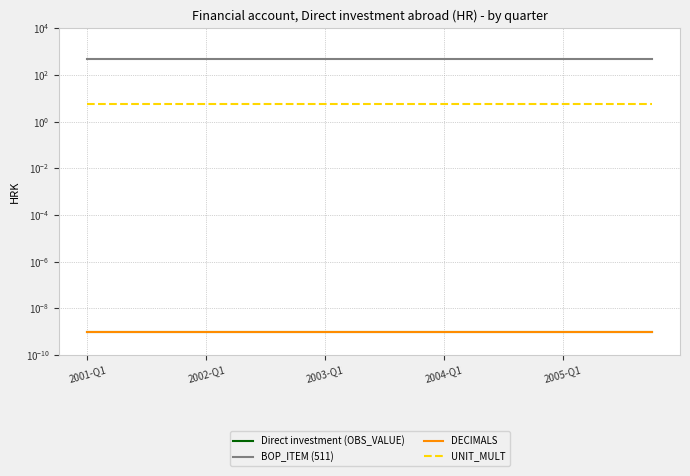

List the series in order of their peak value, highest first.

BOP_ITEM (511), UNIT_MULT, Direct investment (OBS_VALUE), DECIMALS